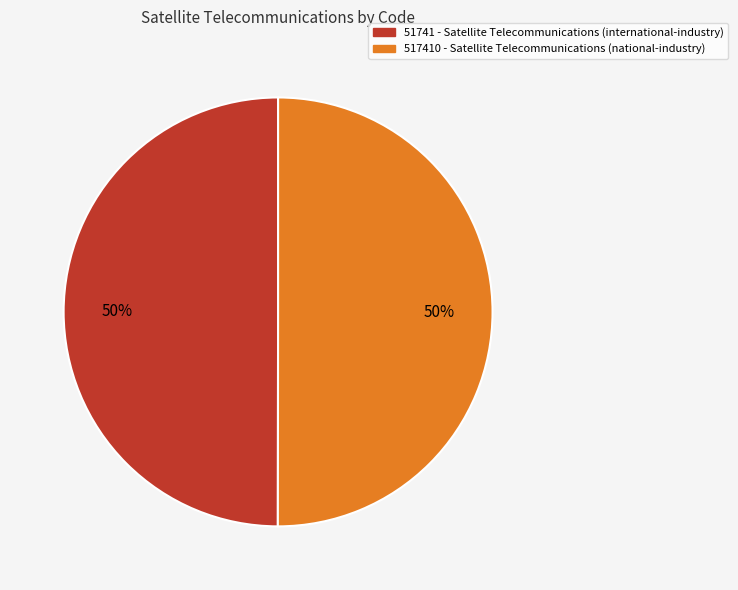

To the nearest percent, what is the average slice percentage?

50%